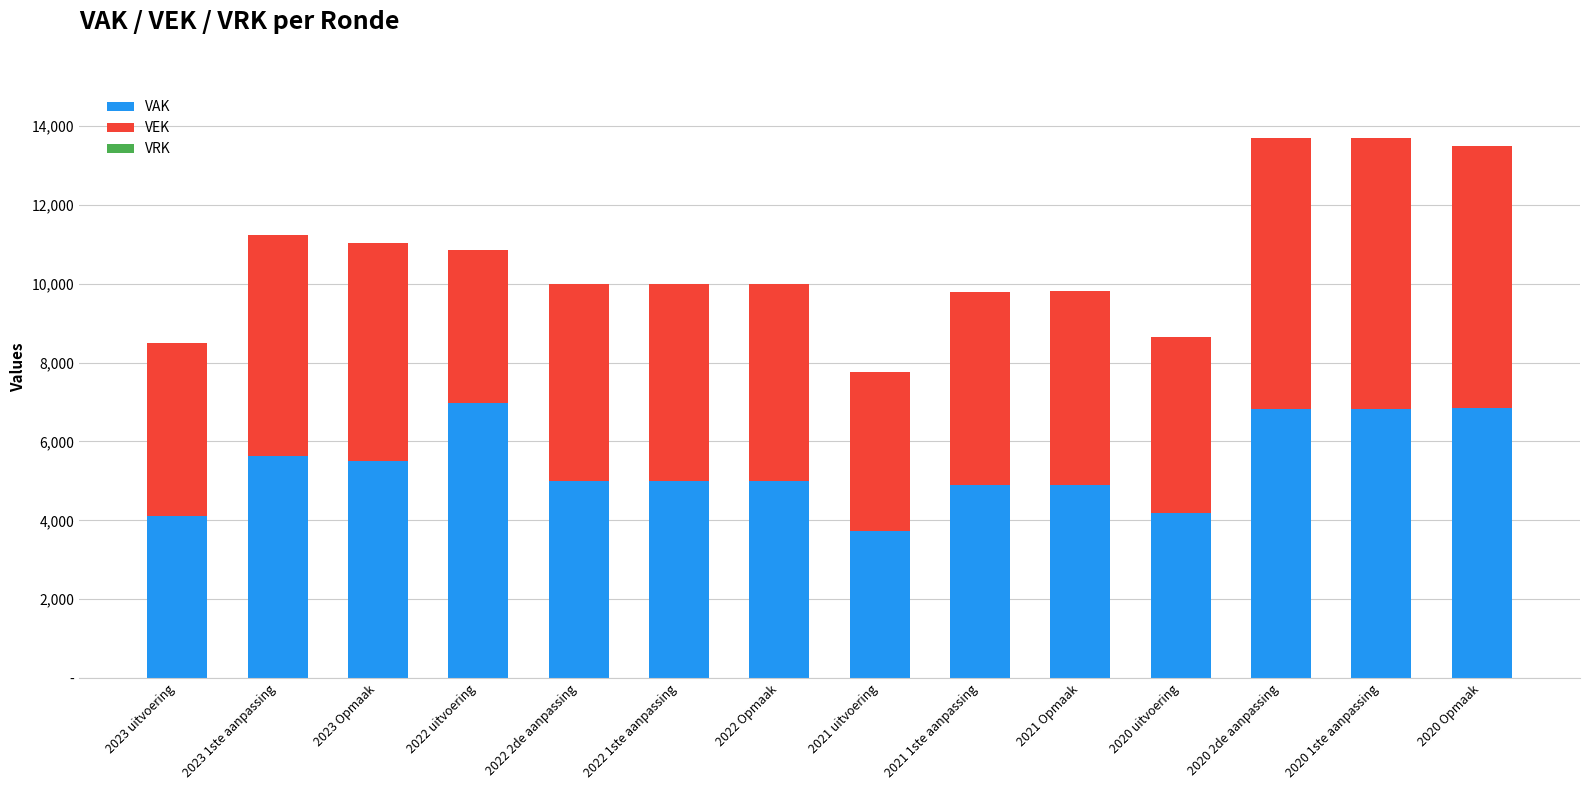

What is the label of the 7th bar from the left?

2022 Opmaak